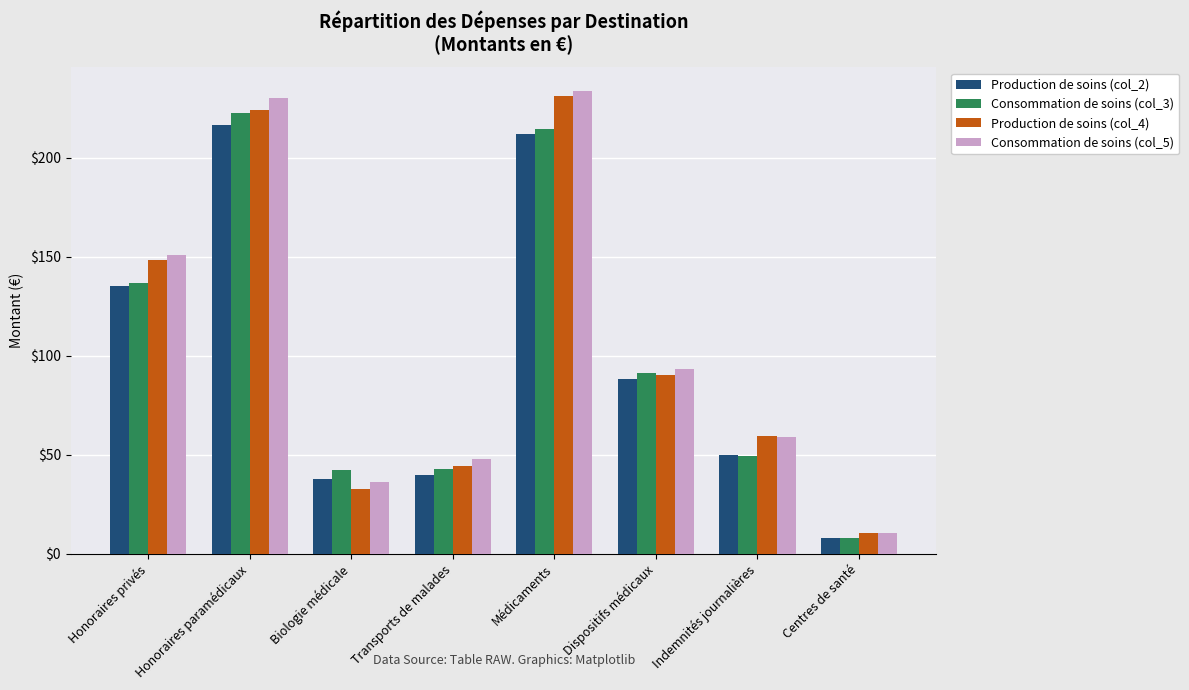

Are the bars horizontal?

No